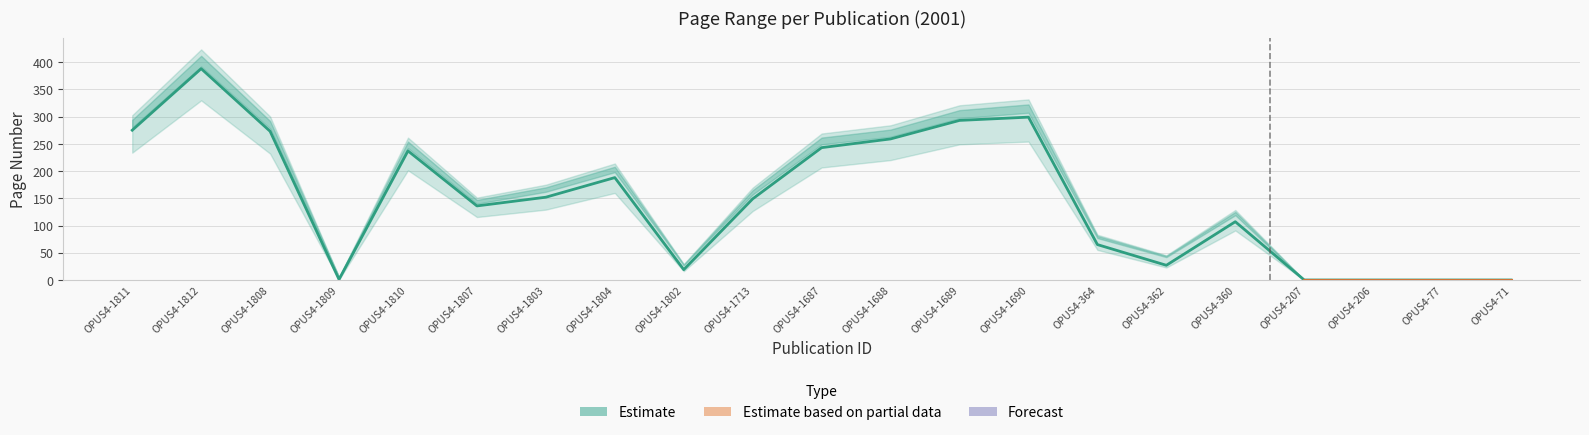

Is it true that the value at OPUS4-1687 is 332?

False